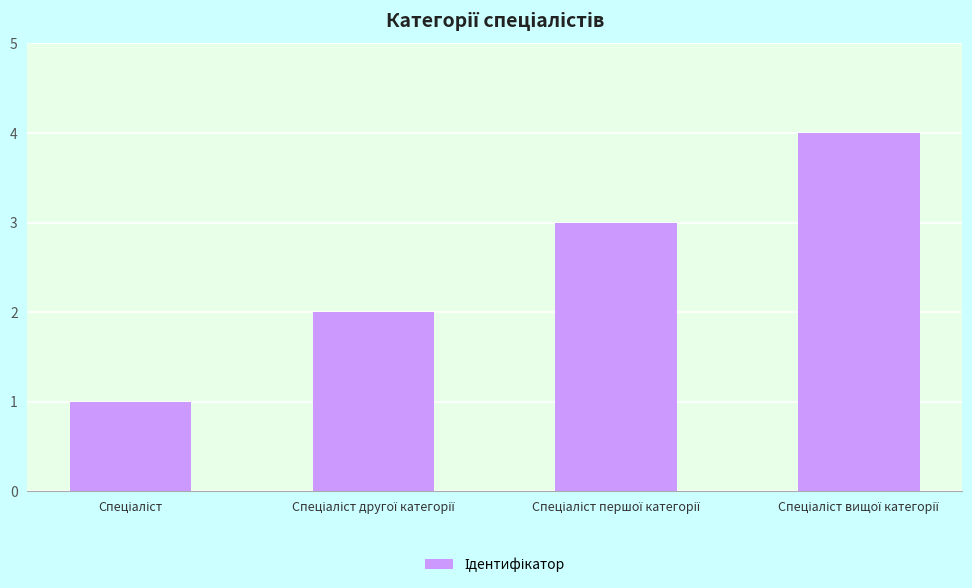

How many values are below 3?

2